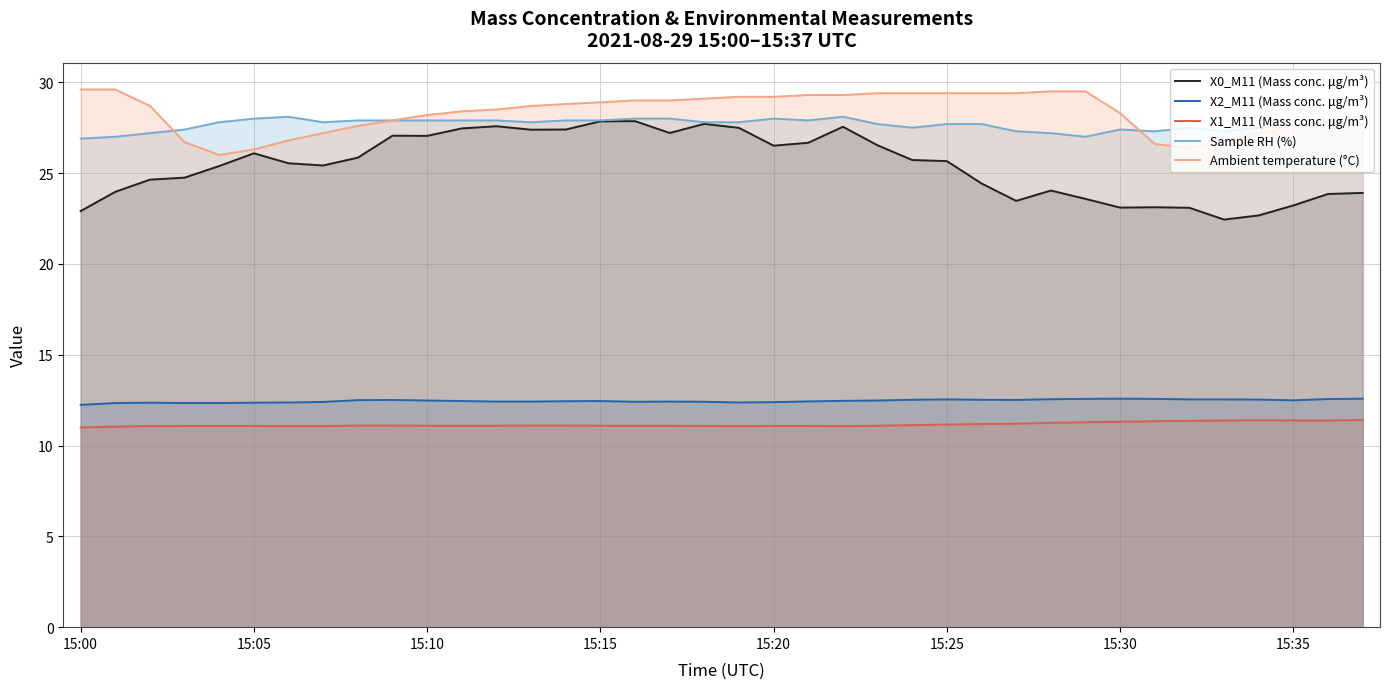

What is the total value across all series at 24?

106.3